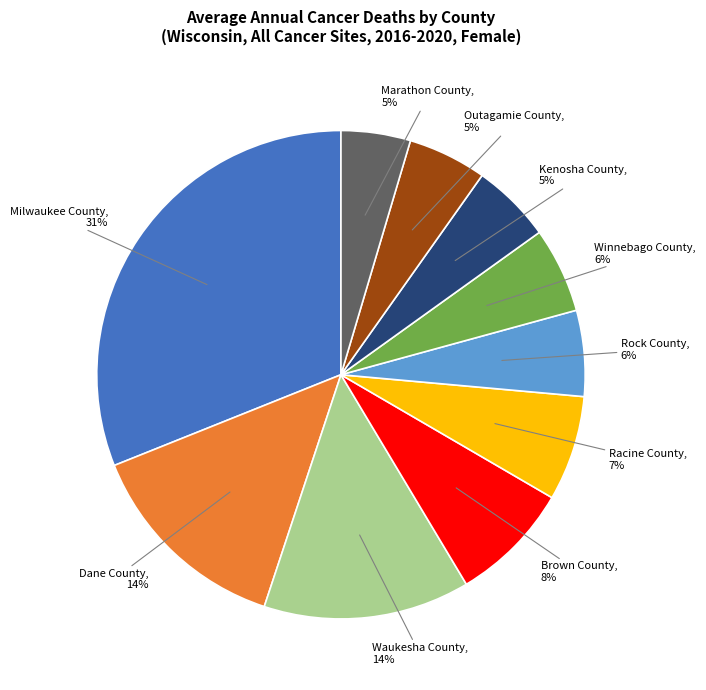

Which category has the biggest portion of the pie?

Milwaukee County